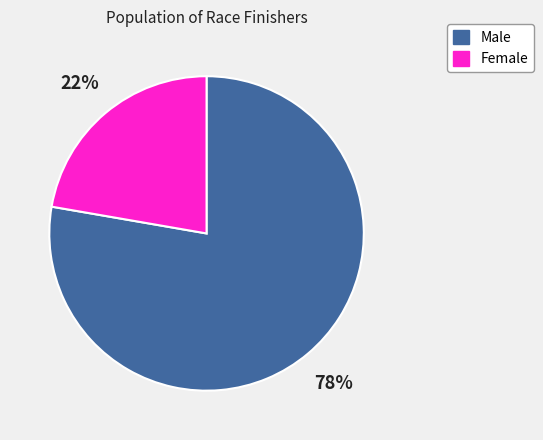

True or false: Male accounts for 78% of the total.

True